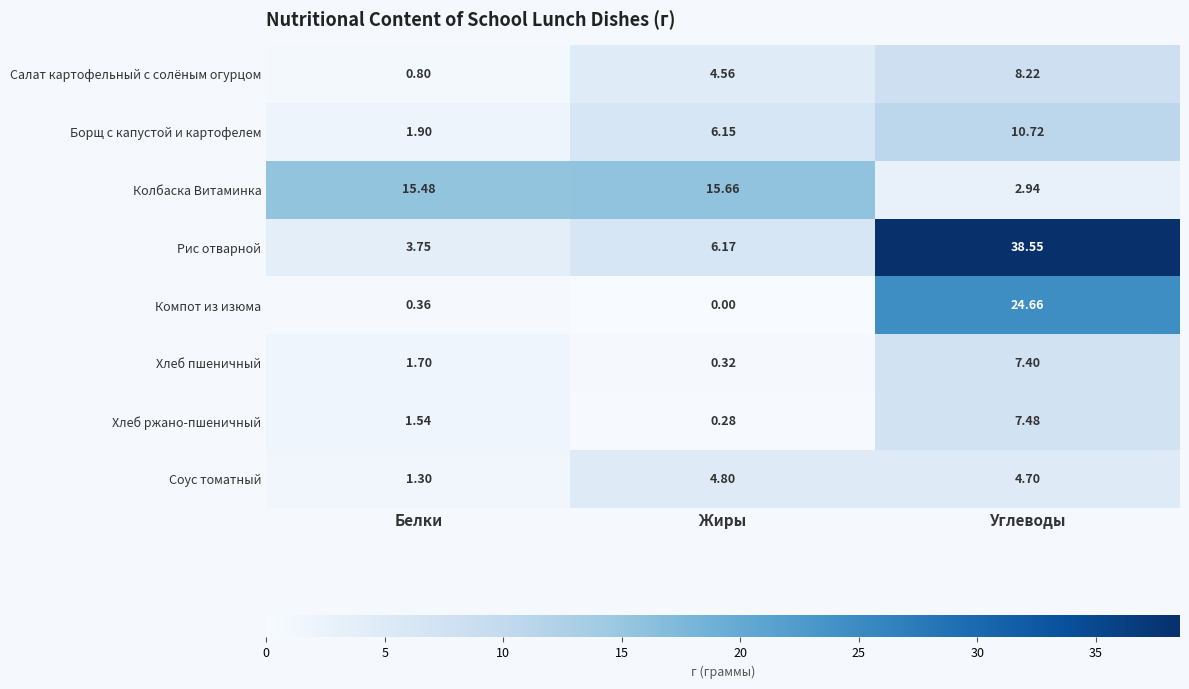

Between Жиры and Углеводы, which series saw the biggest shift?

Рис отварной